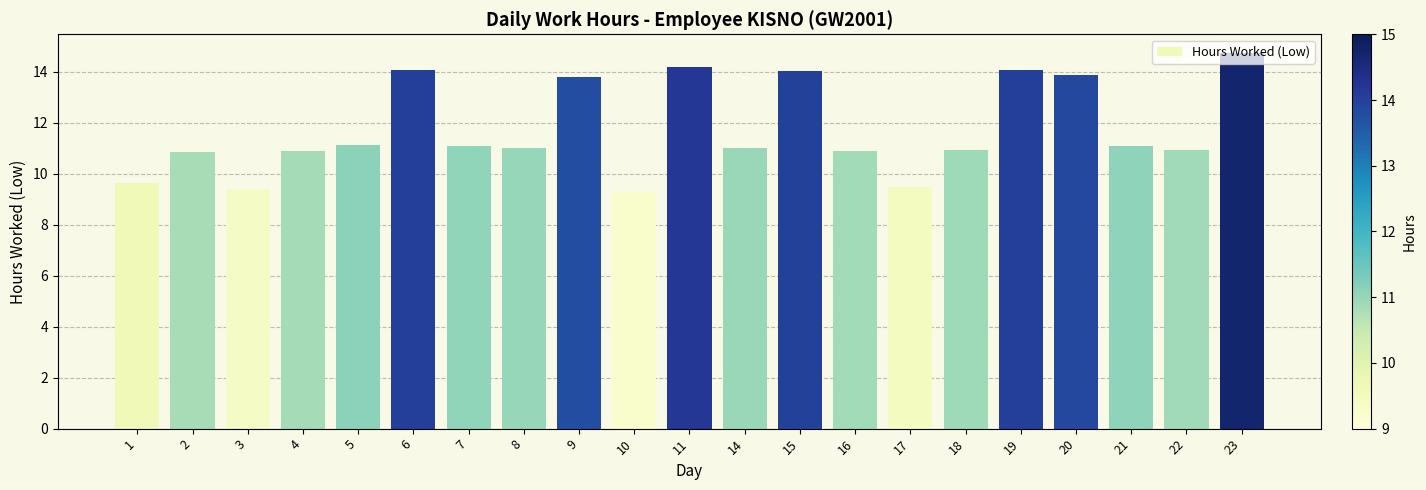

What is the change in value from 6 to 20?

-0.2